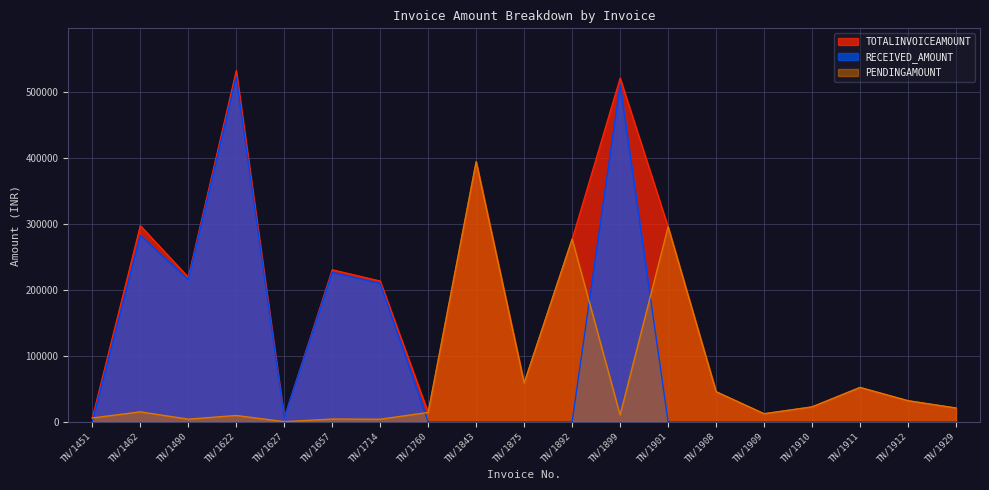

What is the value of the TOTALINVOICEAMOUNT point at the 6th from the left?

230467